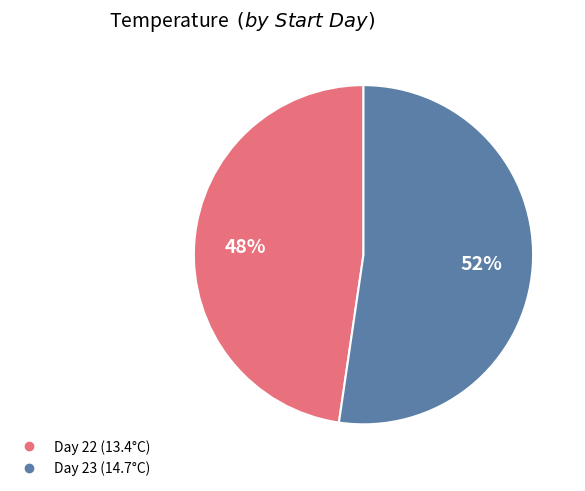

To the nearest percent, what is the average slice percentage?

50%